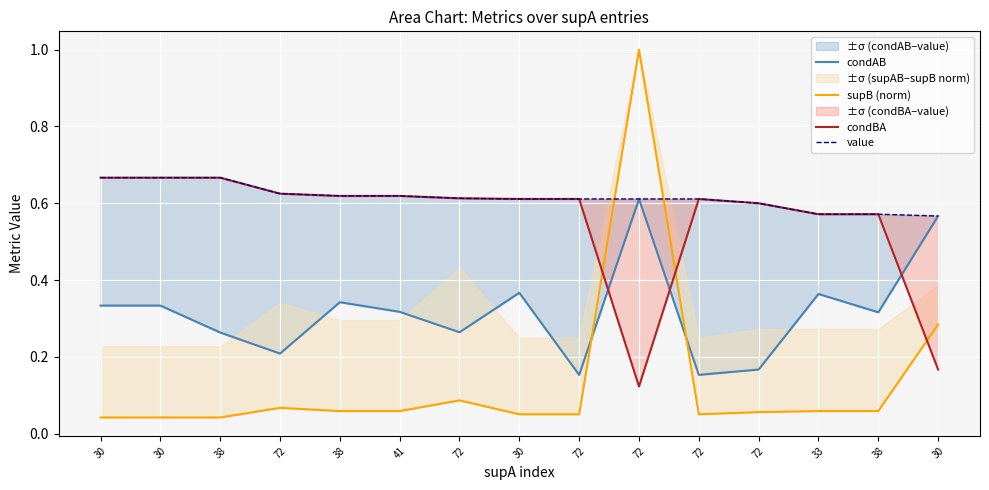

What value does the condBA series have at 38?

0.7